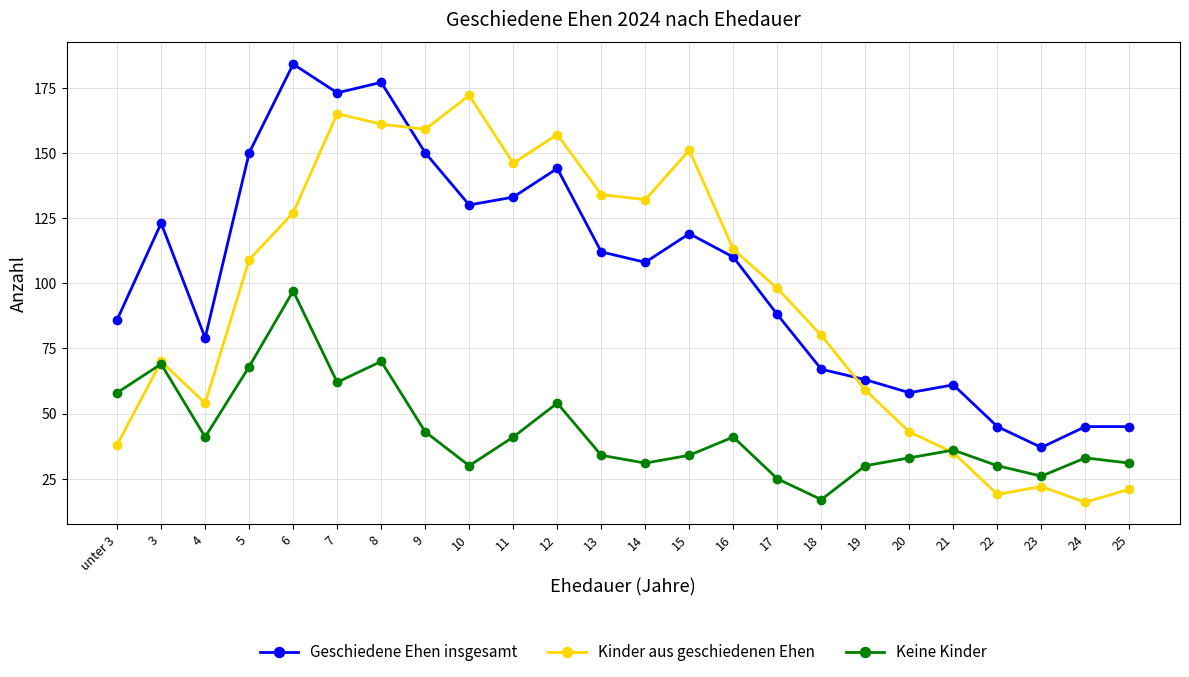

Reading left to right, list all the values displayed in this chart.

Geschiedene Ehen insgesamt: 86	123	79	150	184	173	177	150	130	133	144	112	108	119	110	88	67	63	58	61	45	37	45	45
Kinder aus geschiedenen Ehen: 38	70	54	109	127	165	161	159	172	146	157	134	132	151	113	98	80	59	43	35	19	22	16	21
Keine Kinder: 58	69	41	68	97	62	70	43	30	41	54	34	31	34	41	25	17	30	33	36	30	26	33	31